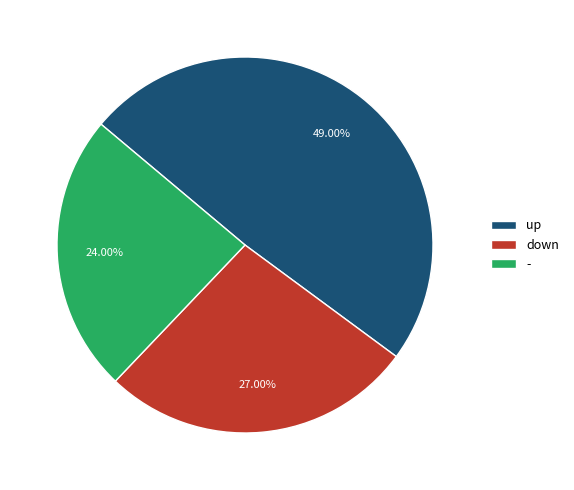

Approximately how many times larger is the value at - compared to up?

0.5